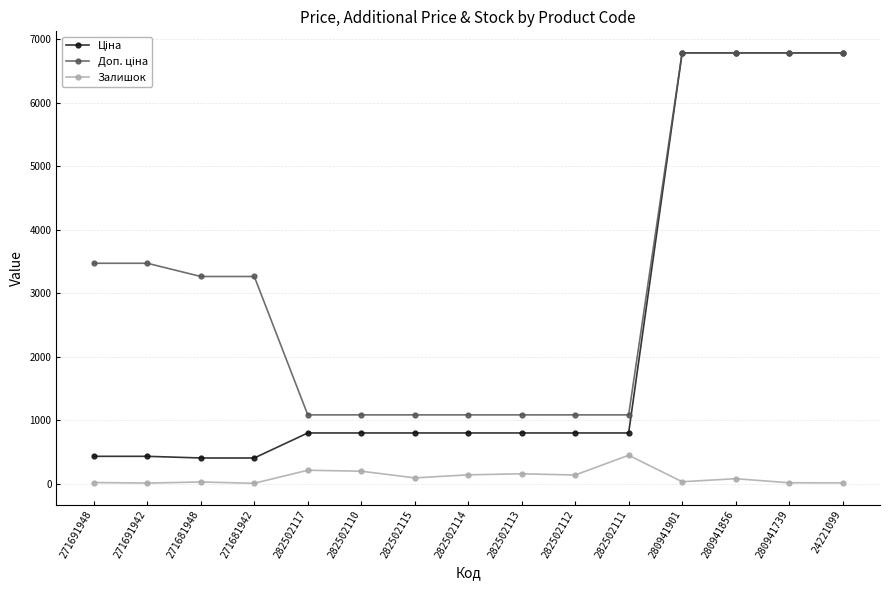

At how many categories does at least one series exceed 6000?

4